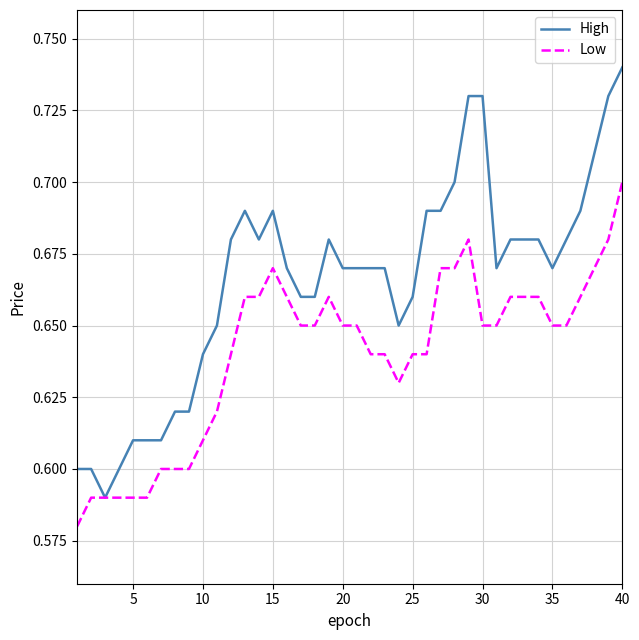

Does the chart display data point markers on the line(s)?

No